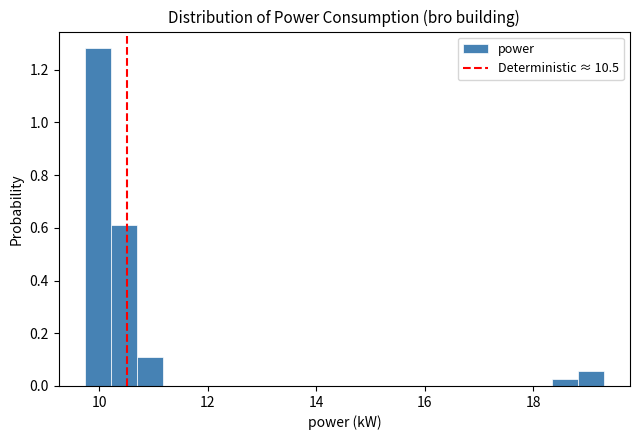

Around what value on the x-axis is the tallest bar? Give the approximate position of its centre, as read against the axis.

10.0